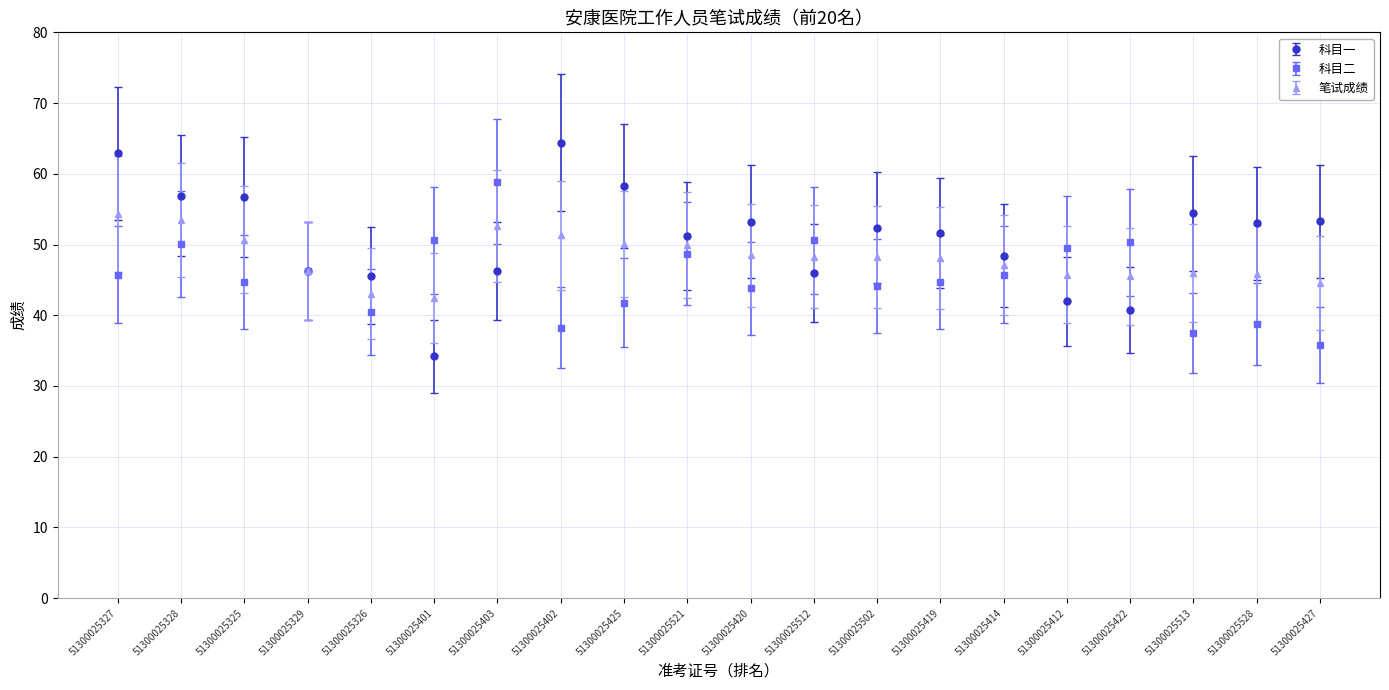

At which category is the sum across all series the highest?

51300025327